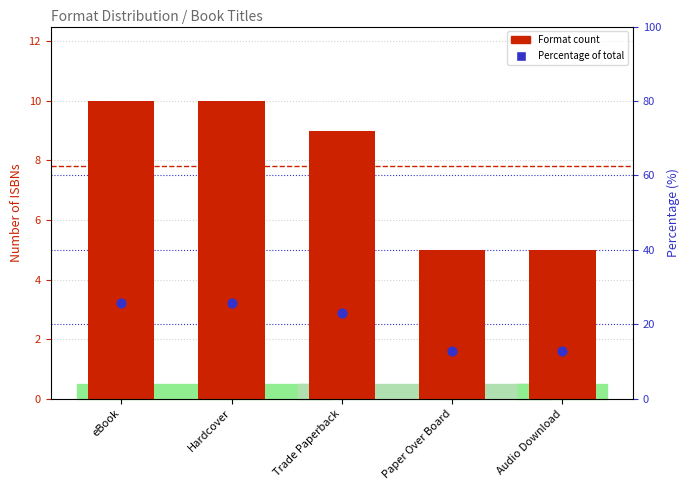

What is the total value across all series at Audio Download?

17.8